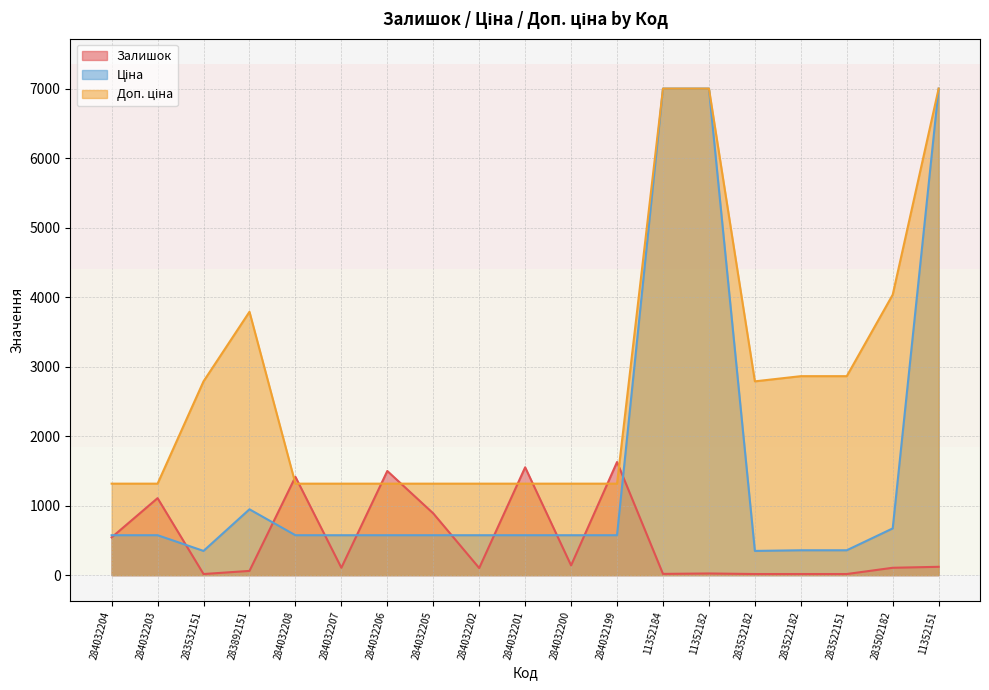

In Доп. ціна, how many points are higher than both neighbors (excluding endpoints)?

1